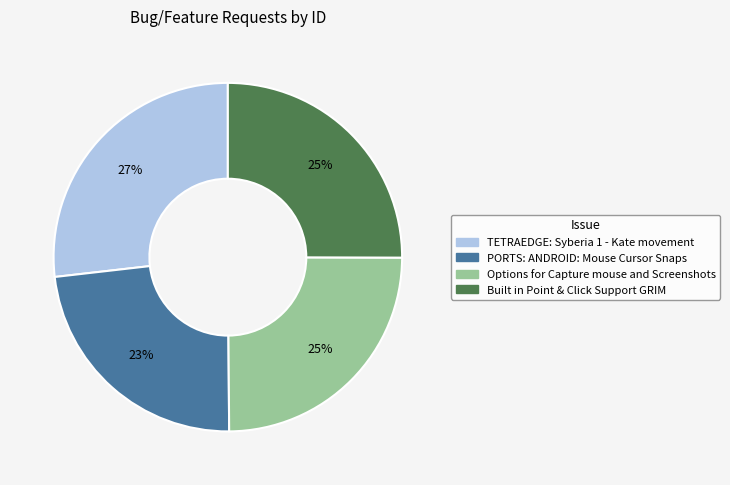

Which category has the biggest portion of the pie?

TETRAEDGE: Syberia 1 - Kate movement